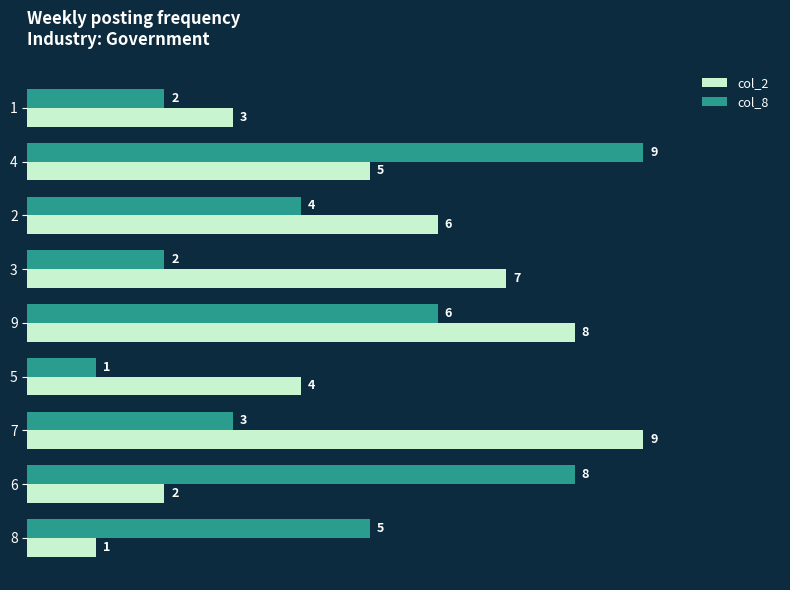

List the series in order of their overall mean, lowest first.

col_8, col_2